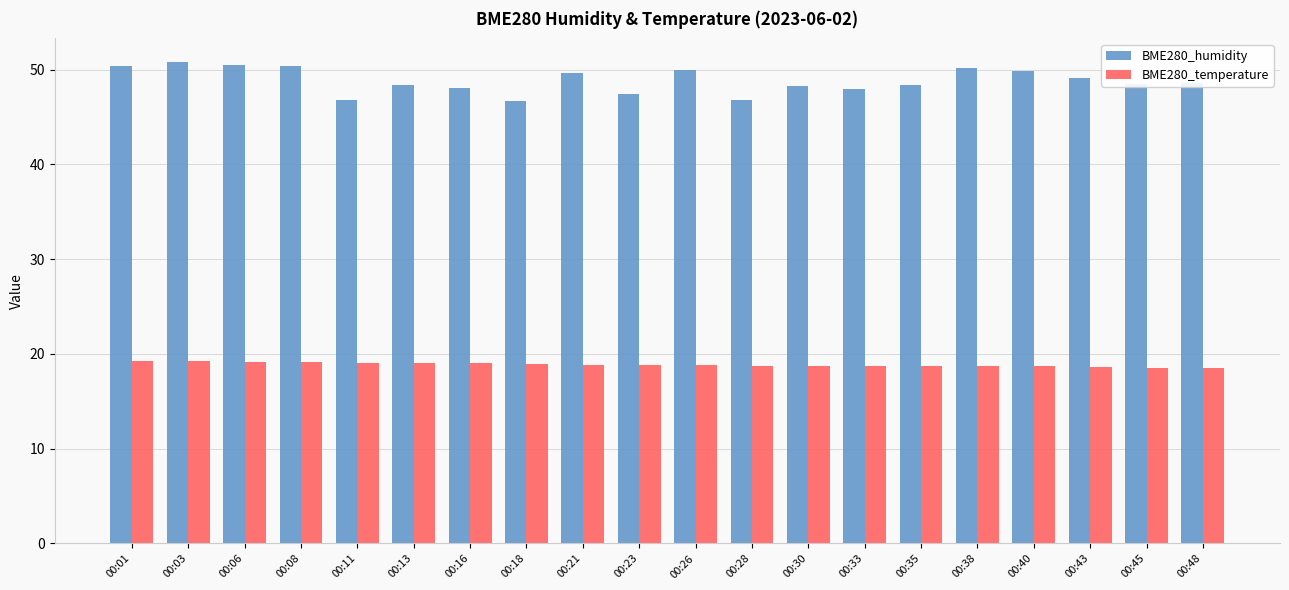

Which series has the largest total across all categories?

BME280_humidity